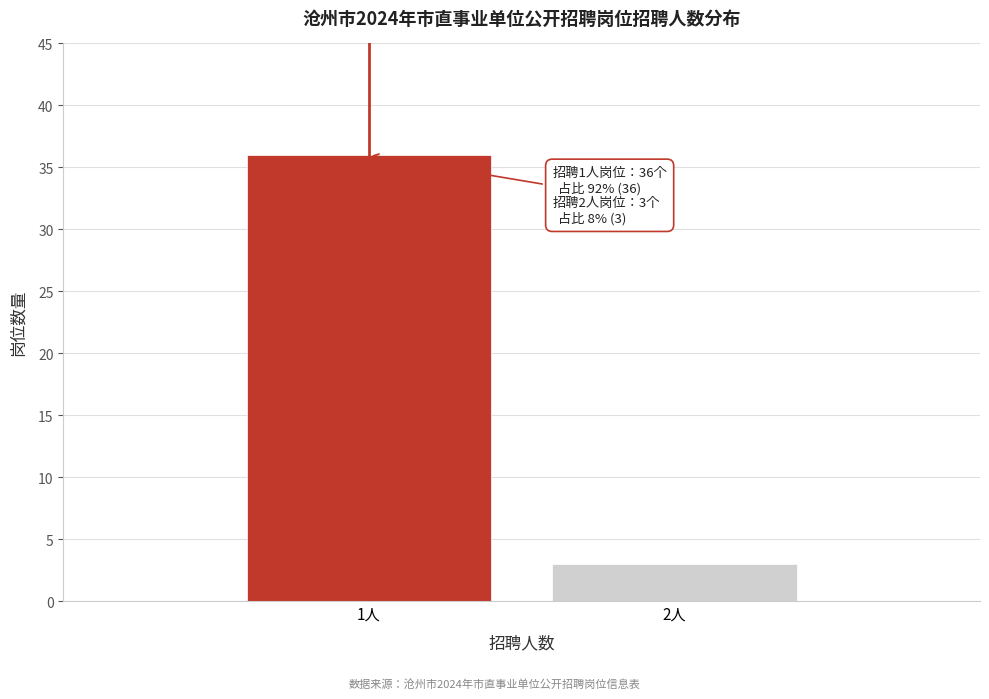

Reading left to right, what are all the values shown in this chart?

36	3